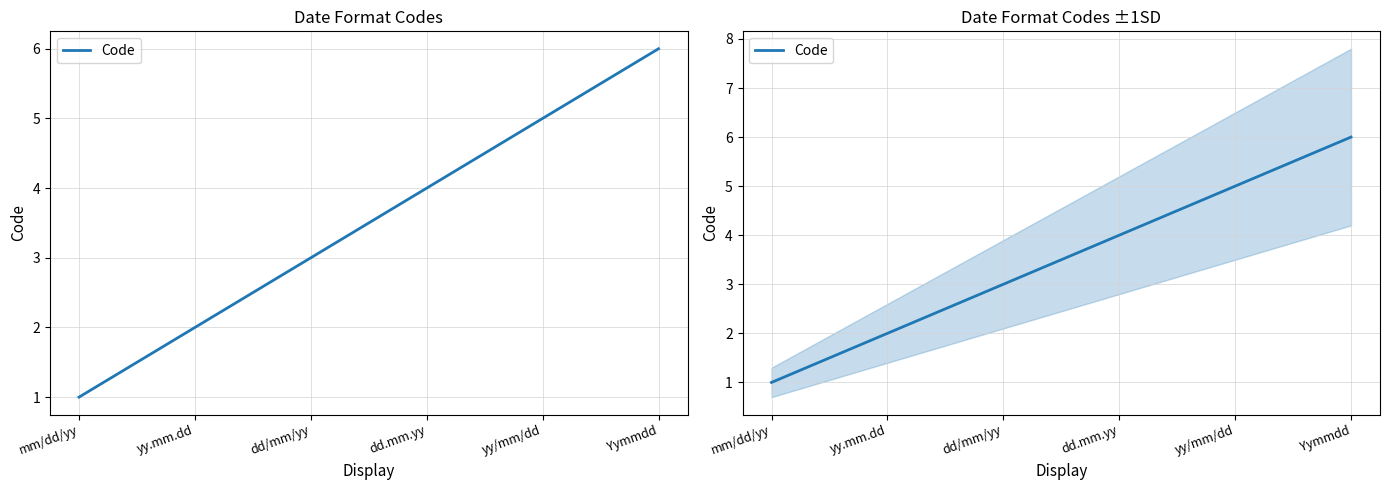

What is the average value?

4